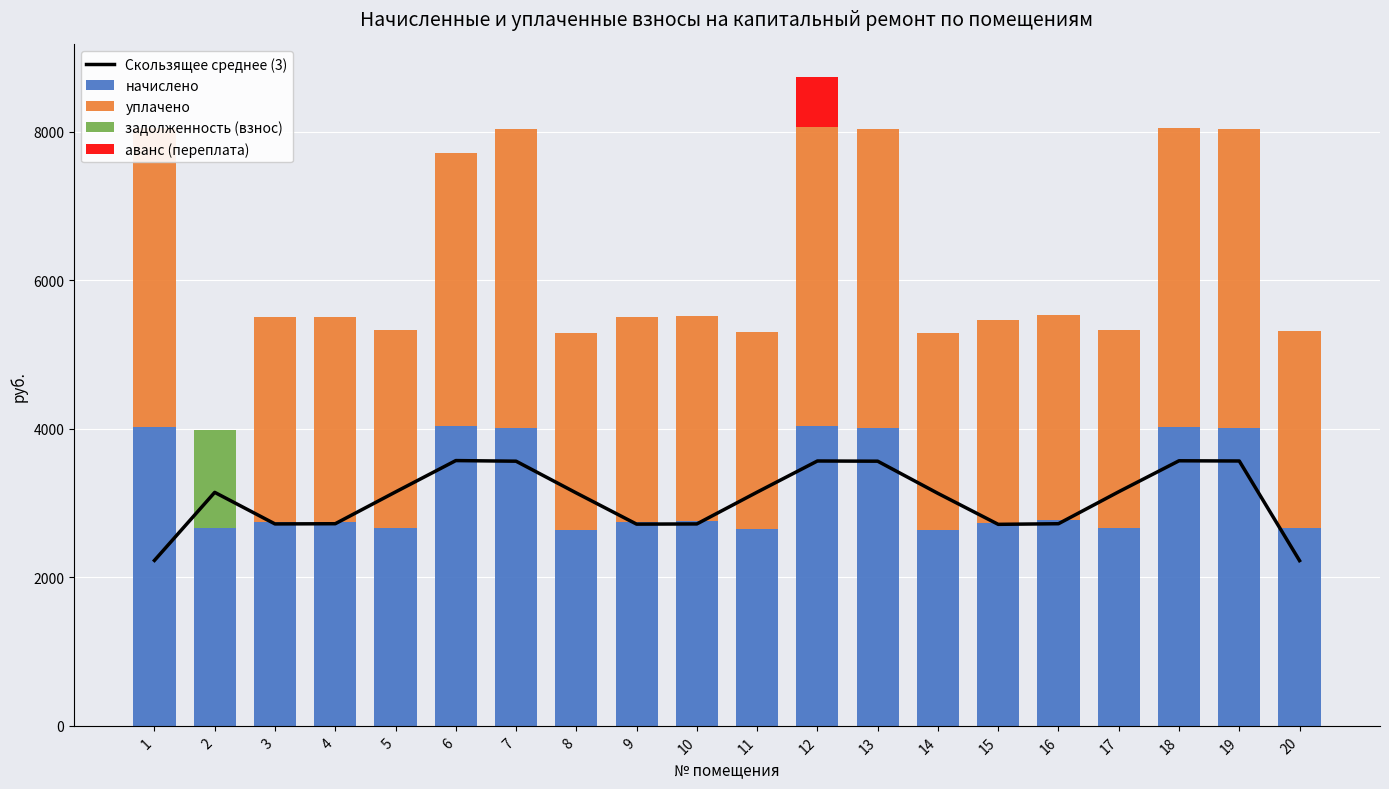

Rank the series at 7 from highest to lowest value.

начислено, уплачено, Скользящее среднее (3), задолженность (взнос), аванс (переплата)